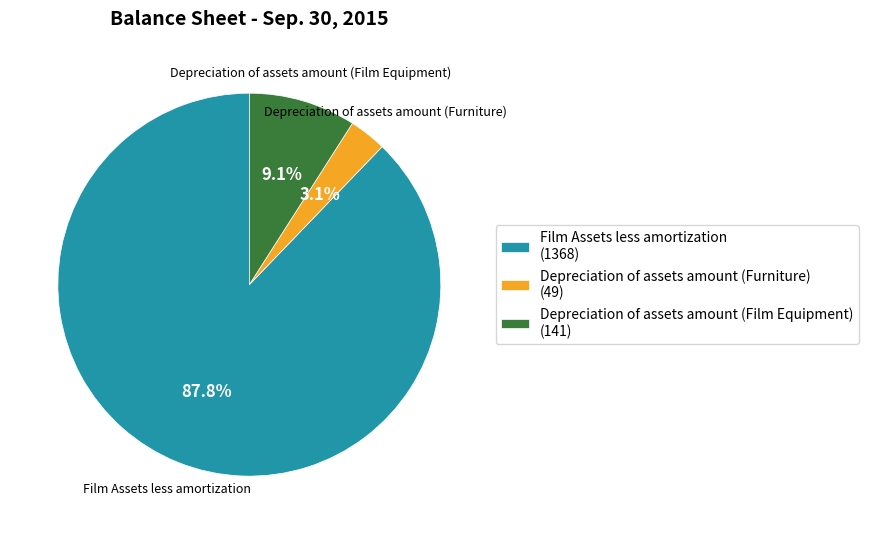

To the nearest percent, what portion does Depreciation of assets amount (Furniture) represent?

3%